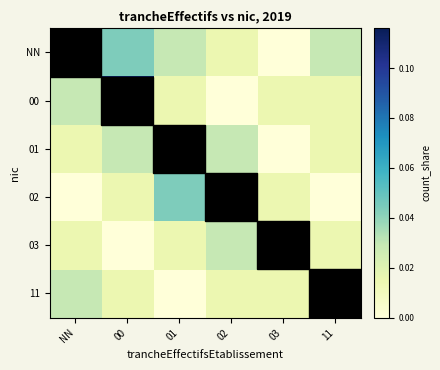

At 03, list the series in order from smallest to largest.

NN, 01, 00, 02, 11, 03